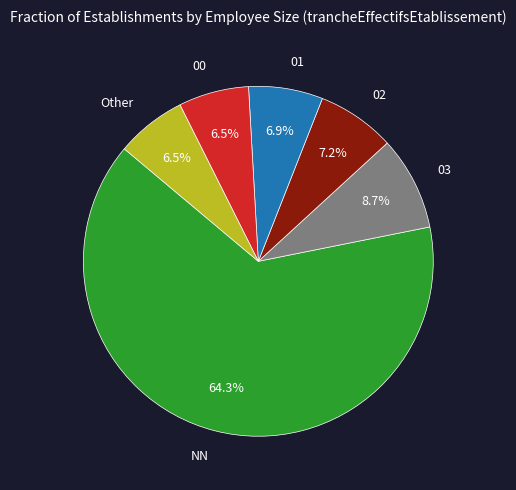

How many segments does this pie chart have?

6